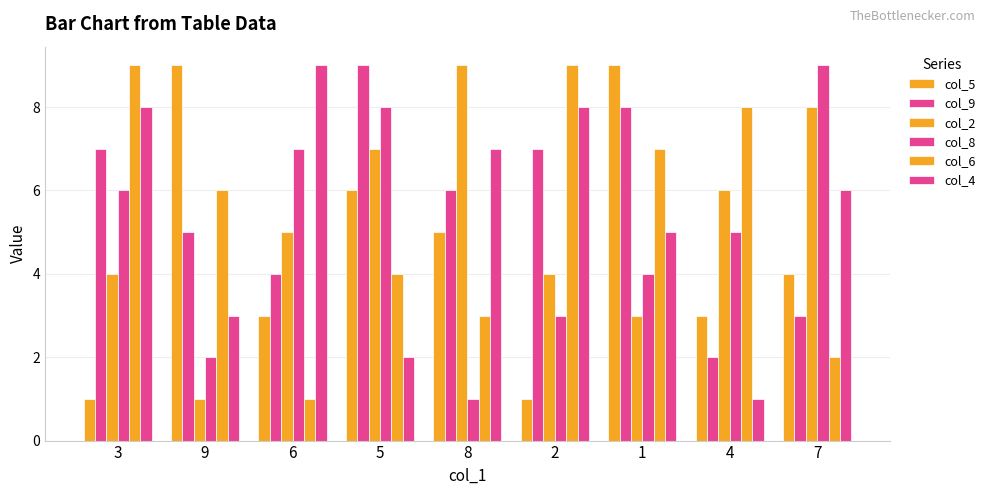

What is the label of the 7th bar from the left?

1